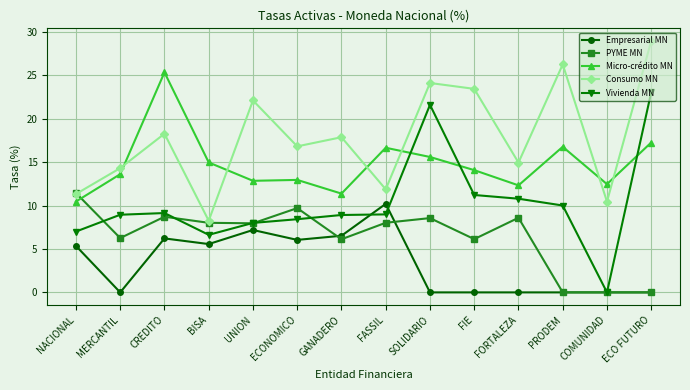

What position from the right is ECONOMICO?

9